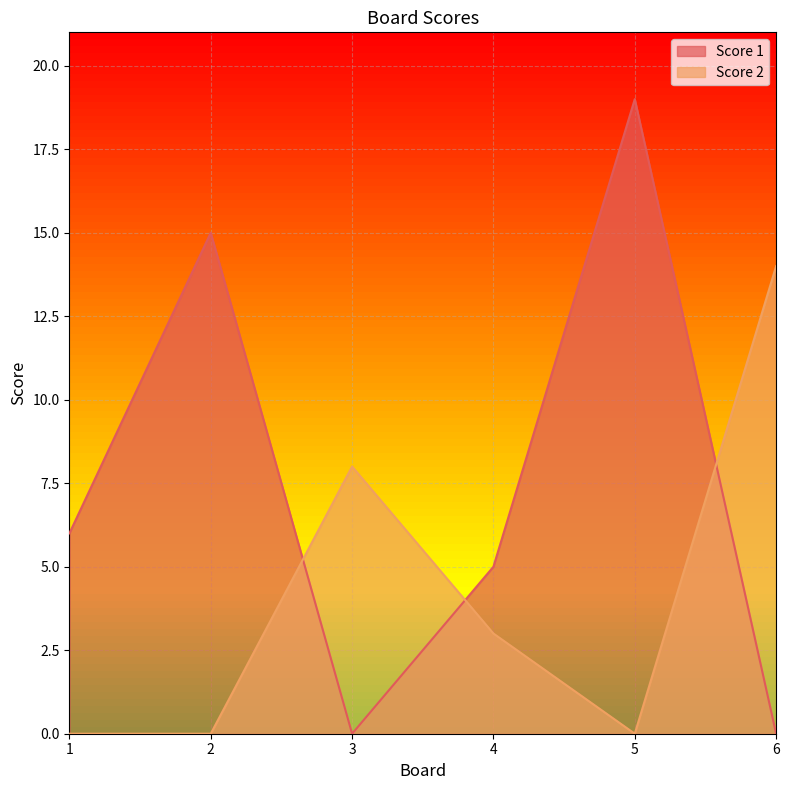

Count the Score 2 values in the range 0 to 8.

5